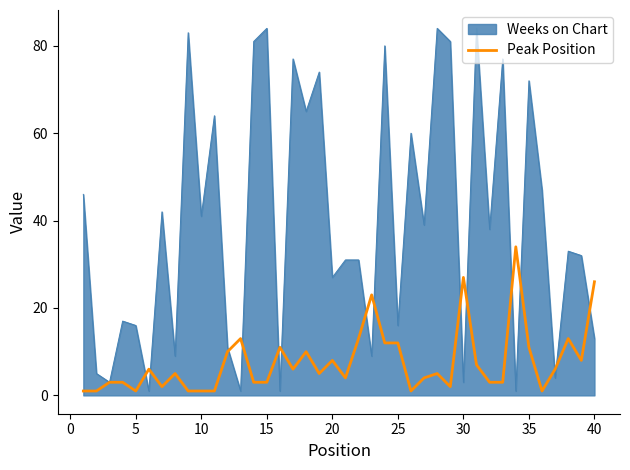

What is the highest value of the Peak Position series?

34